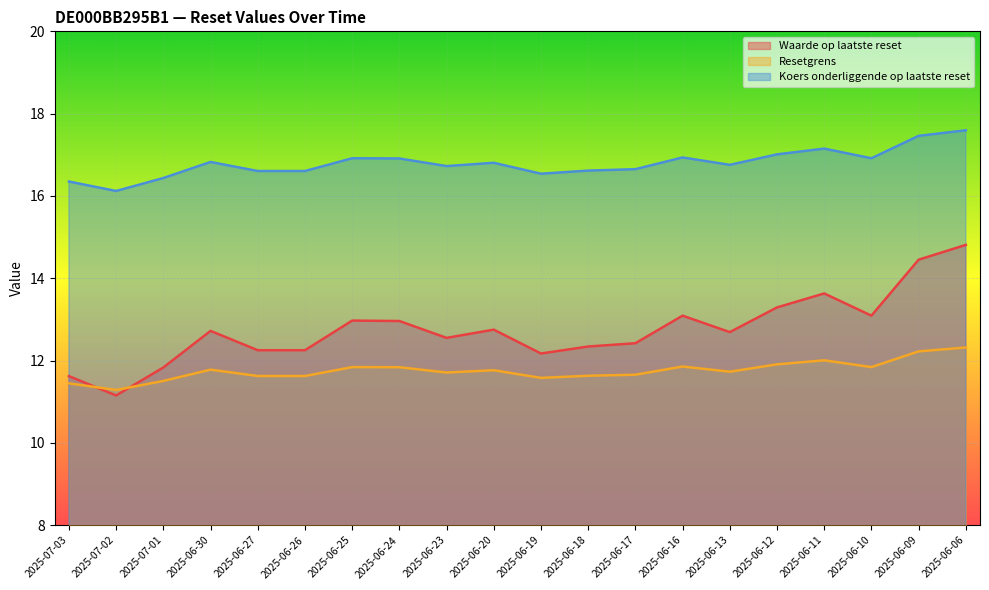

Rank the categories by Koers onderliggende op laatste reset value from highest to lowest.

2025-06-06, 2025-06-09, 2025-06-11, 2025-06-12, 2025-06-16, 2025-06-25, 2025-06-10, 2025-06-24, 2025-06-30, 2025-06-20, 2025-06-13, 2025-06-23, 2025-06-17, 2025-06-18, 2025-06-27, 2025-06-26, 2025-06-19, 2025-07-01, 2025-07-03, 2025-07-02